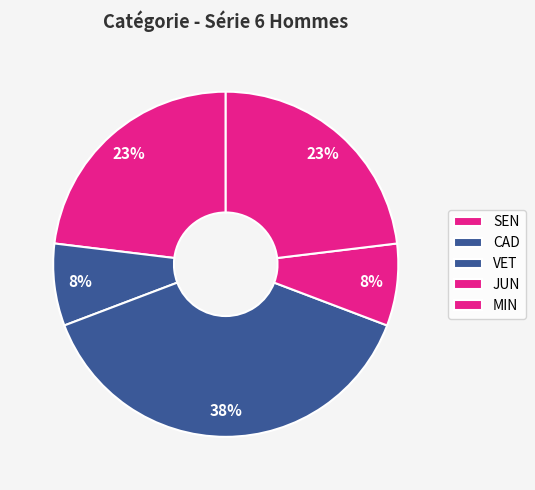

Count the number of slices in the pie.

5